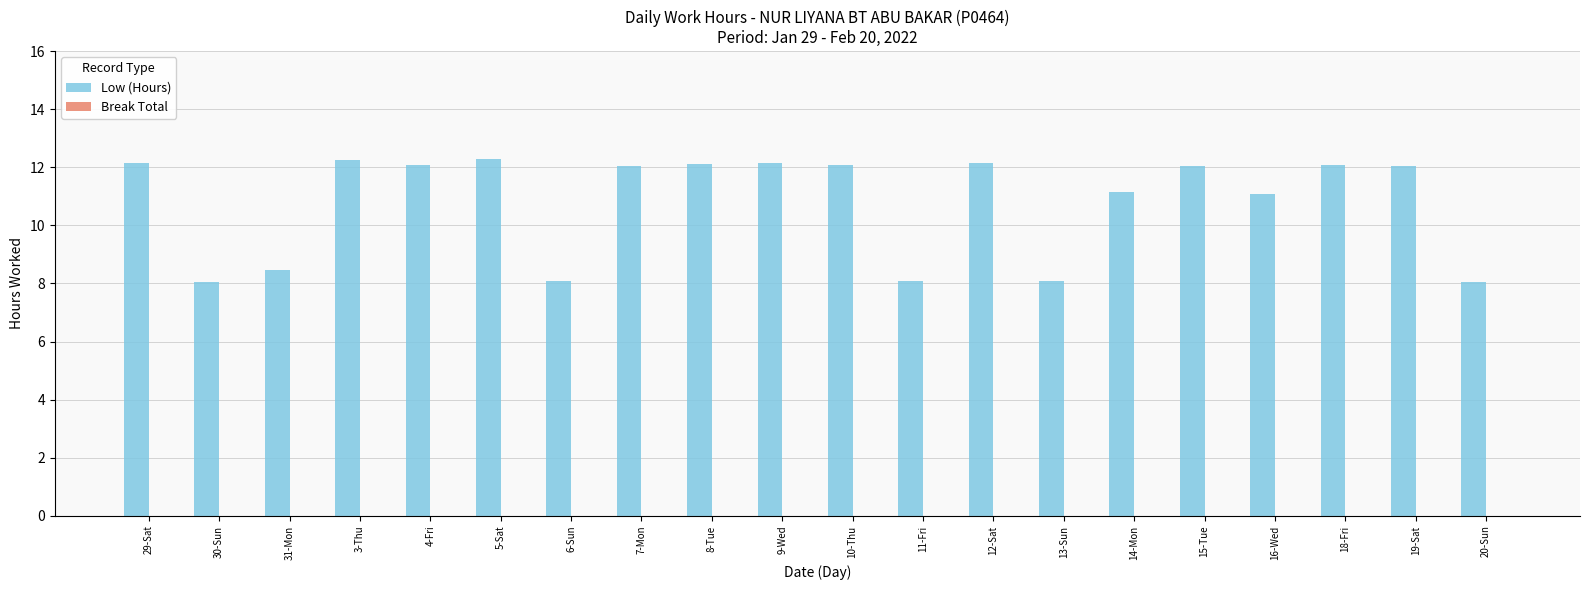

What is the smallest value displayed?

8.1